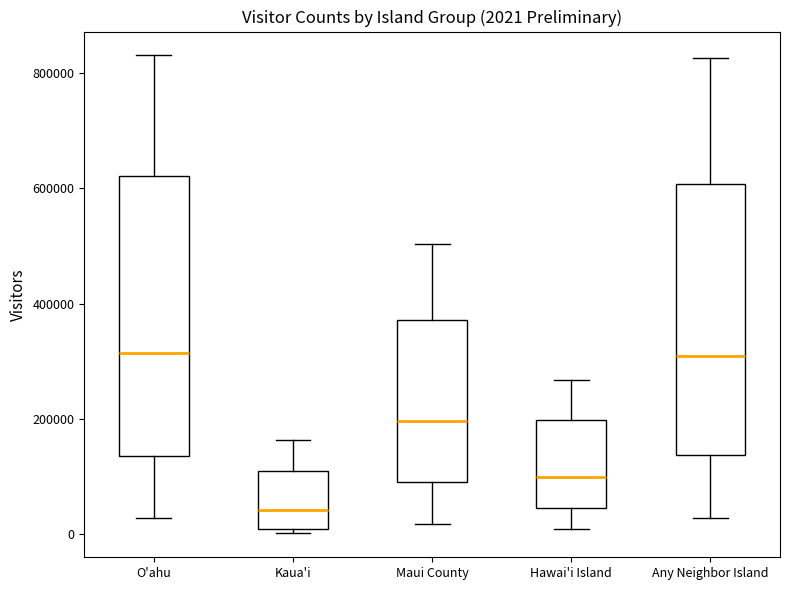

Which box's median line is the lowest?

Kaua'i